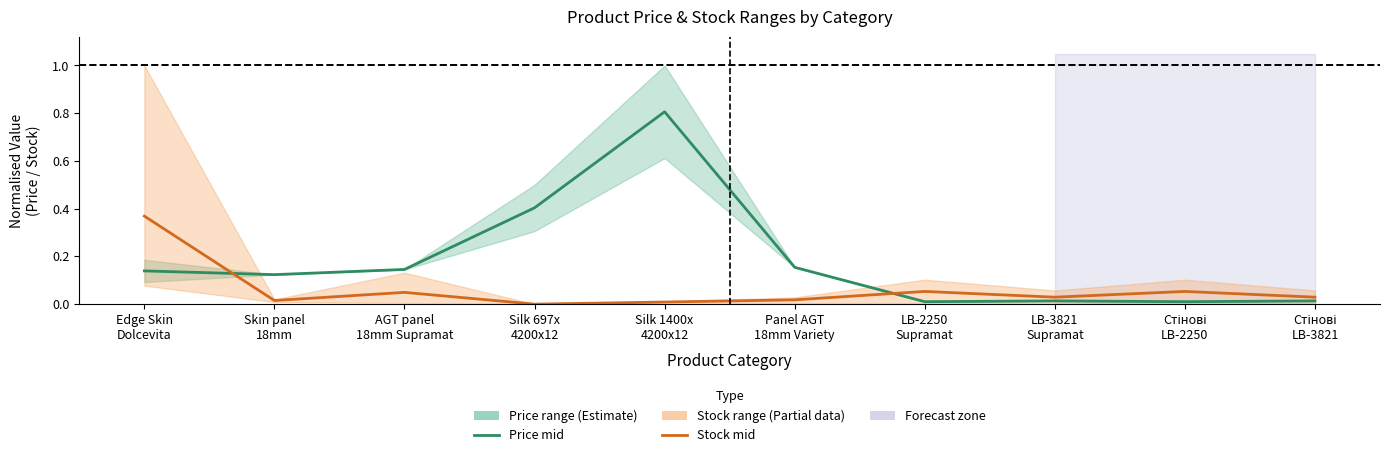

Between Panel AGT
18mm Variety and Стінові
LB-3821, which series saw the biggest shift?

Price mid